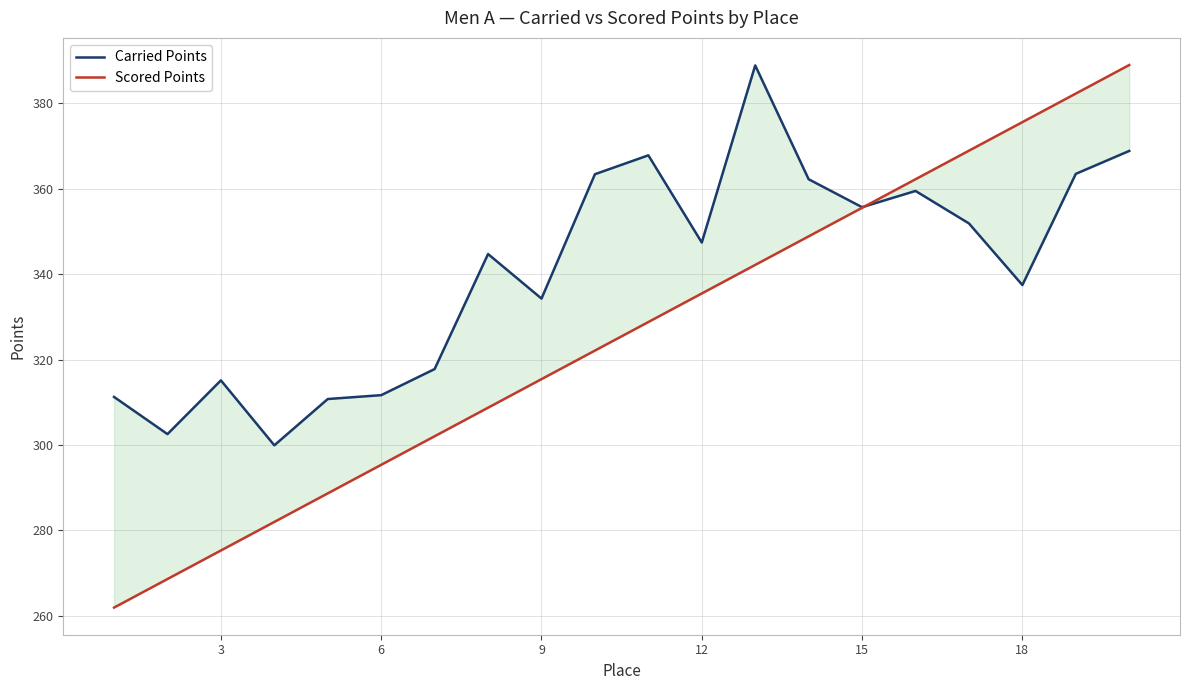

How many intersections are there between Scored Points and Carried Points?

1